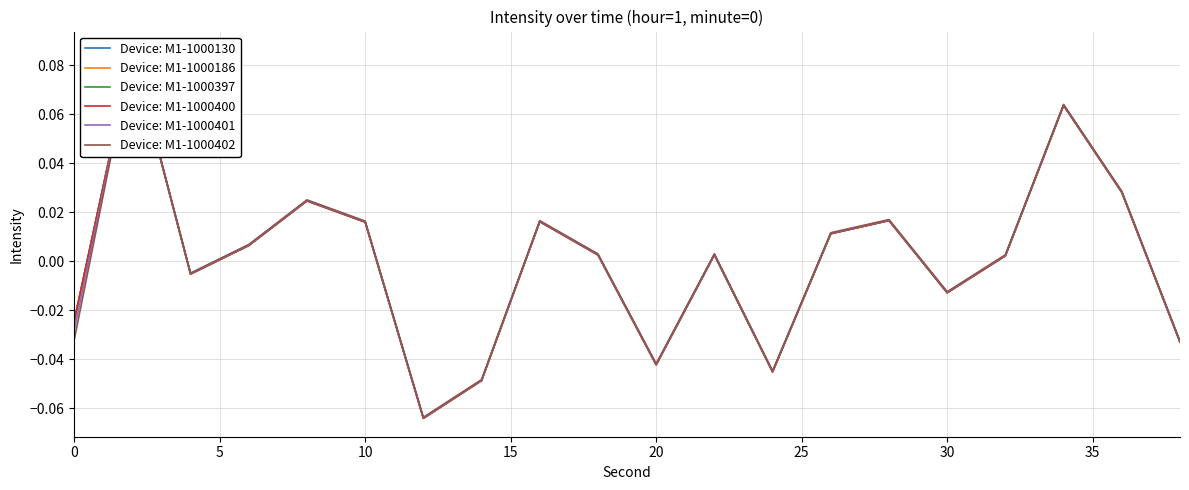

How many interior local valleys does the Device: M1-1000397 series have?

5